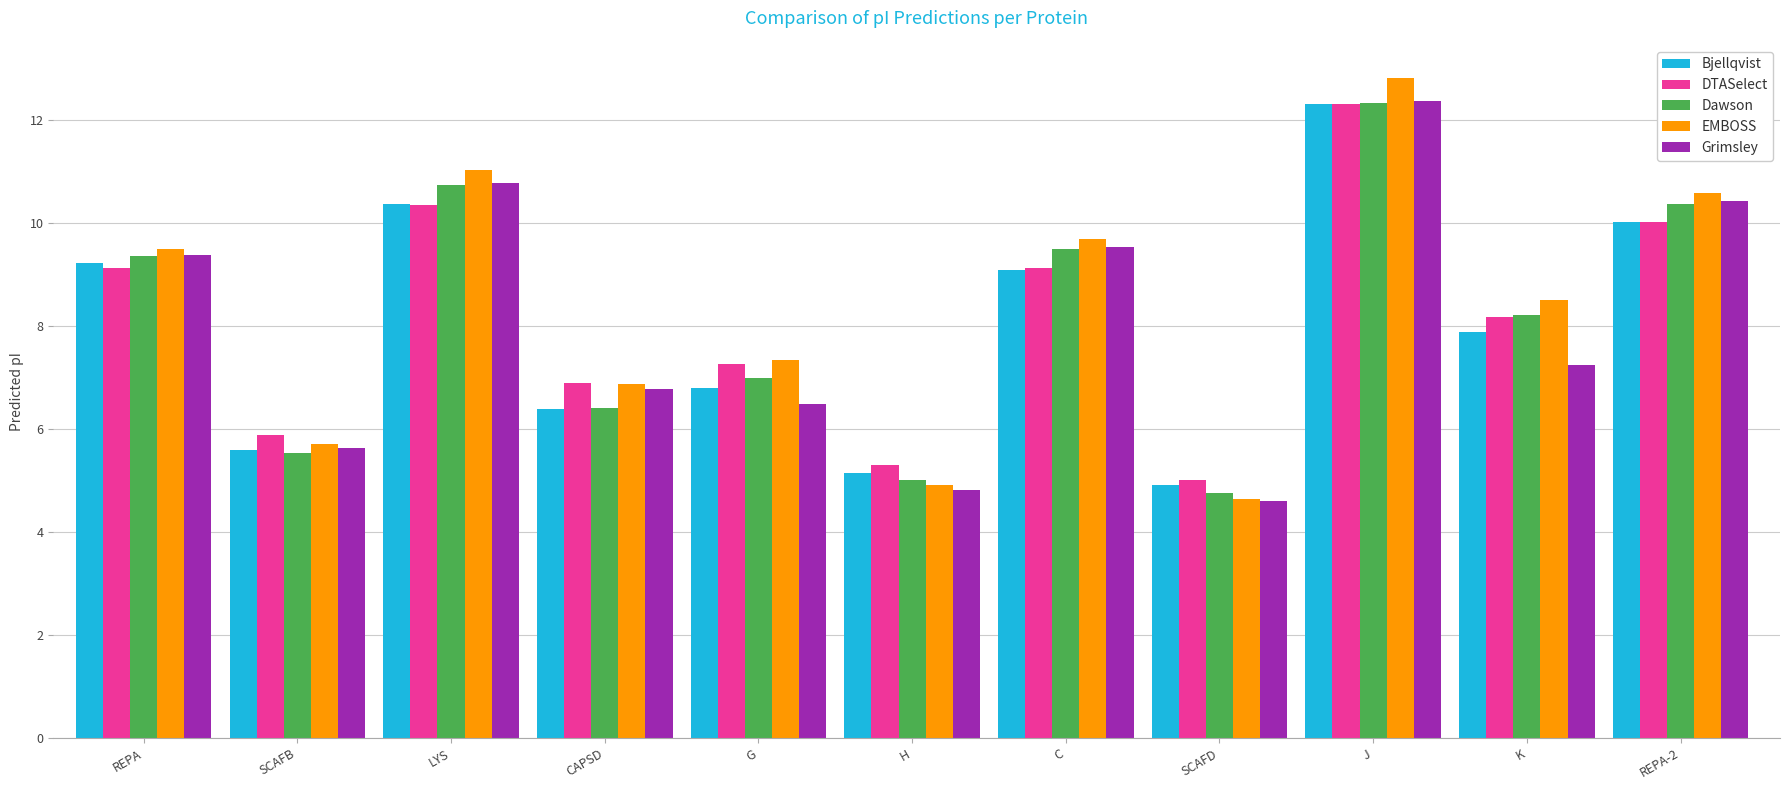

What is the sum of all Bjellqvist values?

87.8